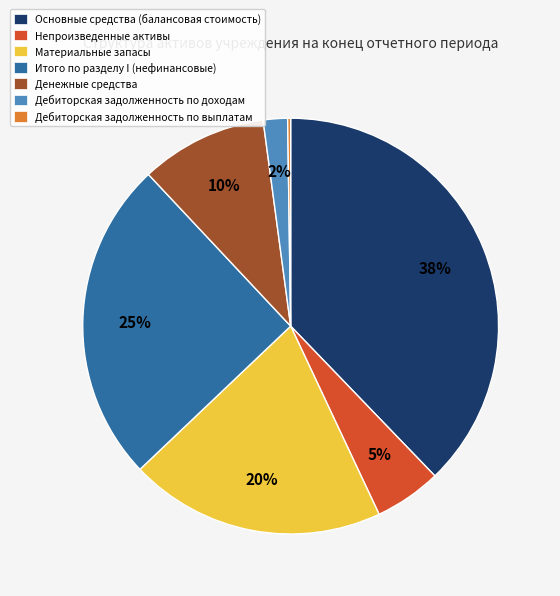

Does Материальные запасы account for over 50% of the chart?

No